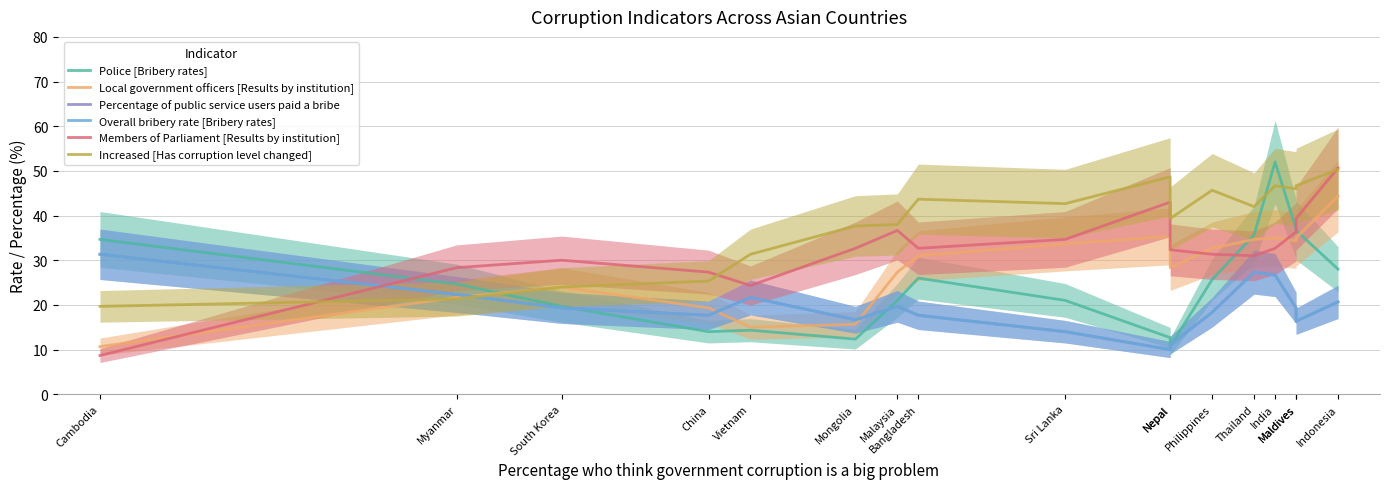

Where is the first local minimum for Local government officers [Results by institution]?

Vietnam